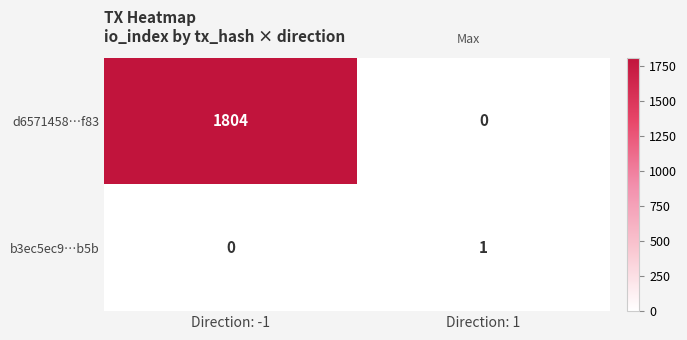

How many values in the b3ec5ec9…b5b series are below 1?

1